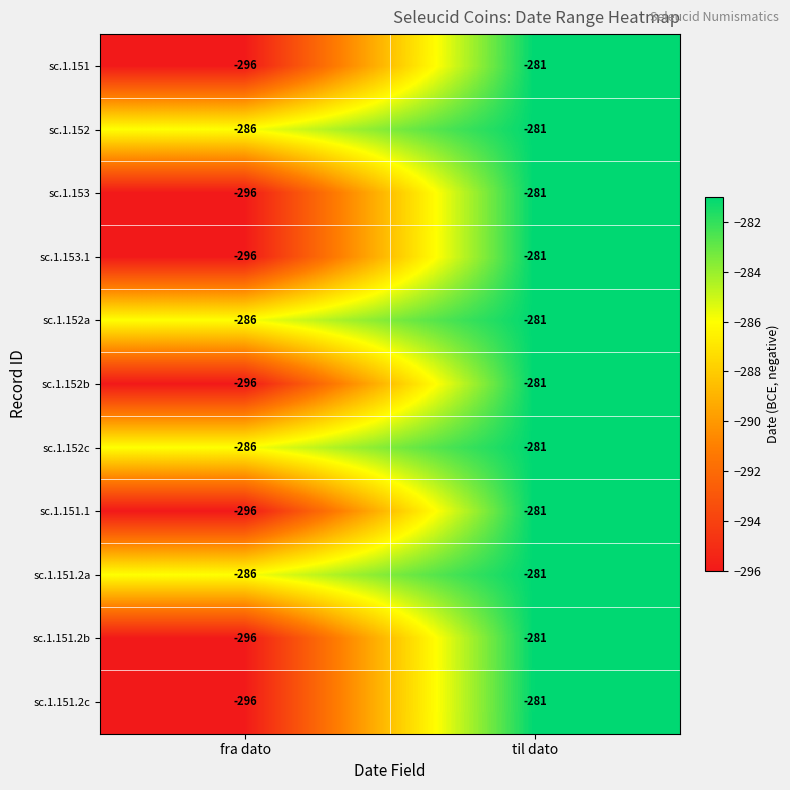

Is it true that sc.1.151.2b equals -281 at til dato?

True